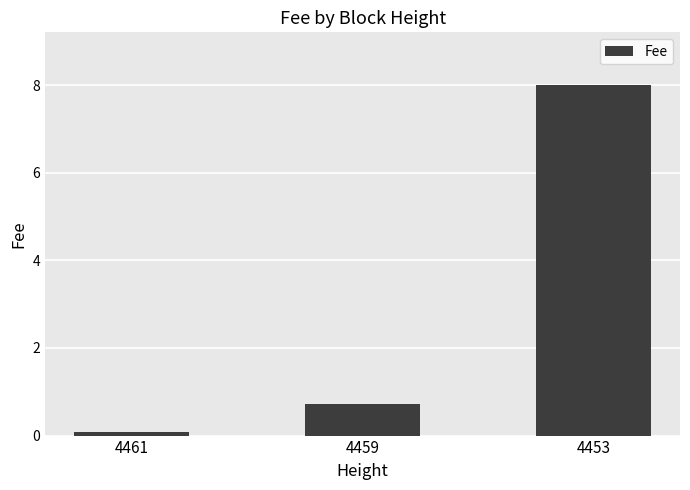

What is the change in value from 4459 to 4453?

+7.3